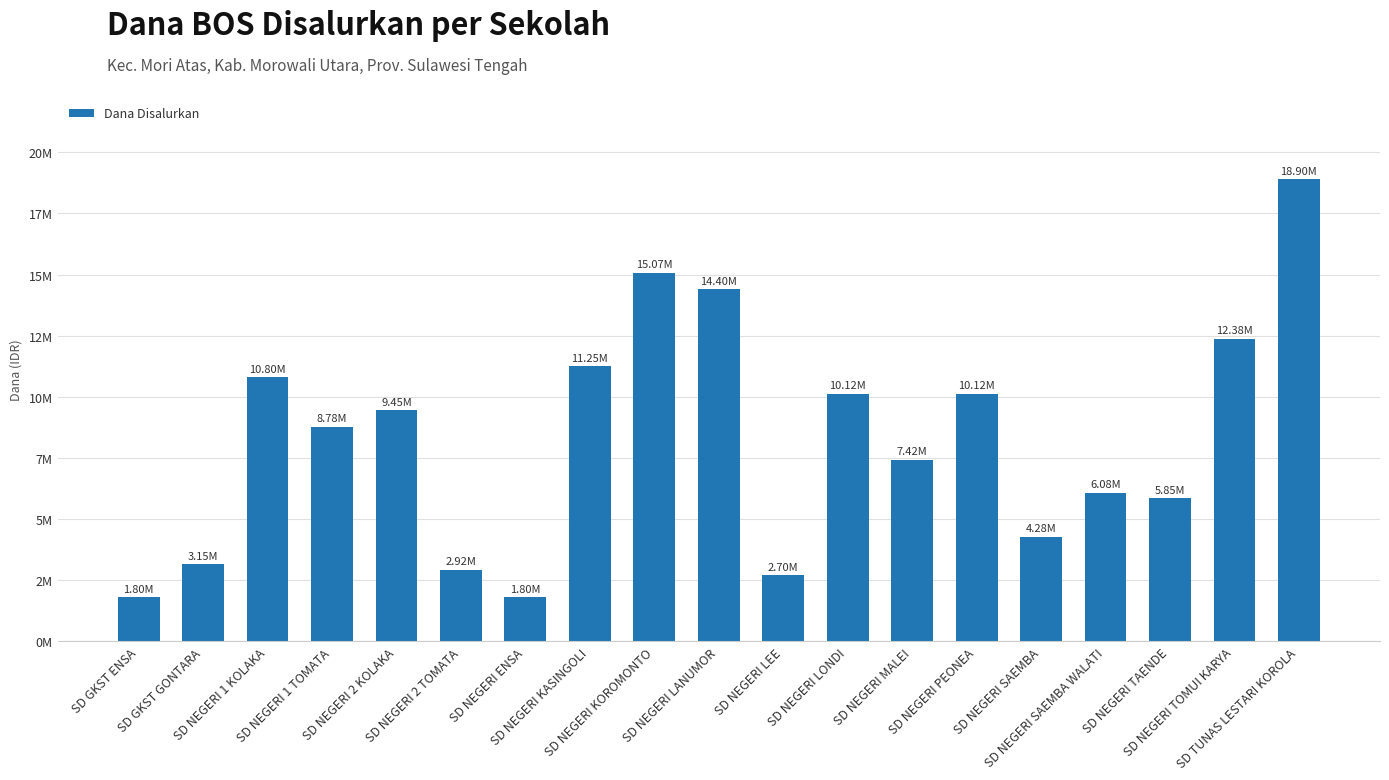

What is the difference between the values at SD NEGERI LEE and SD NEGERI PEONEA?

7425000